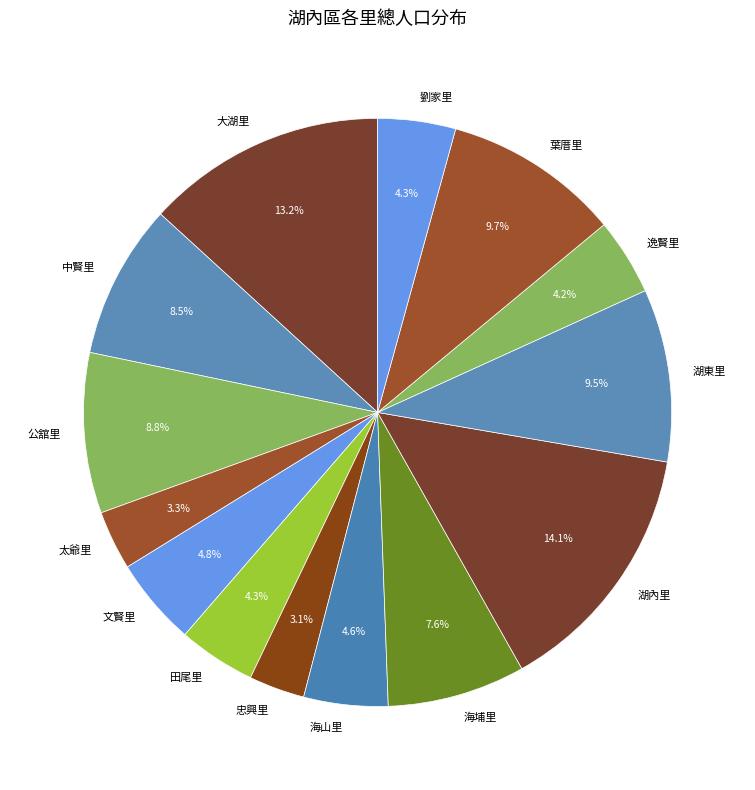

Which category has the biggest portion of the pie?

湖內里